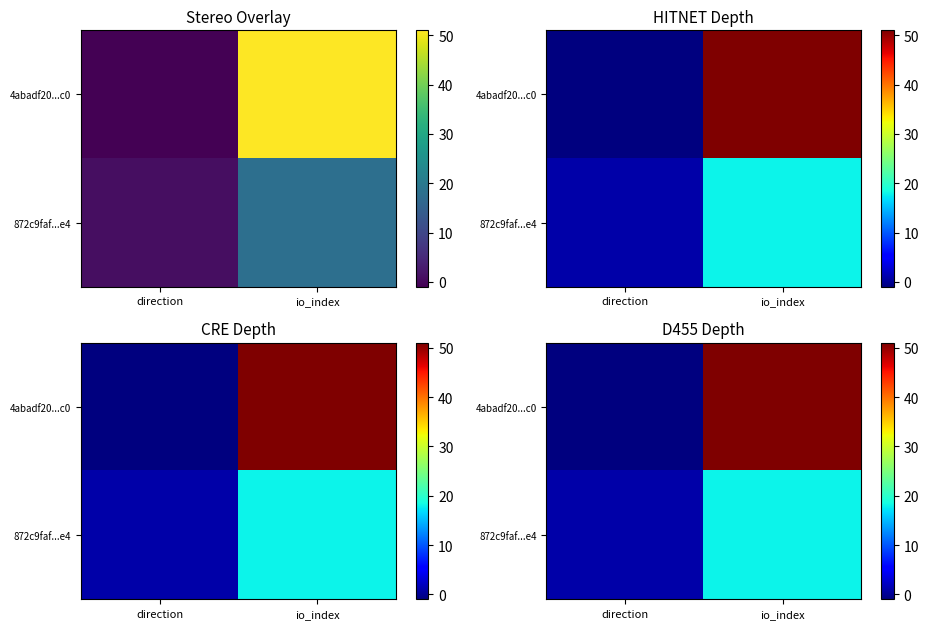

What is the sum of the 872c9faf...e4 values at direction and io_index?

19